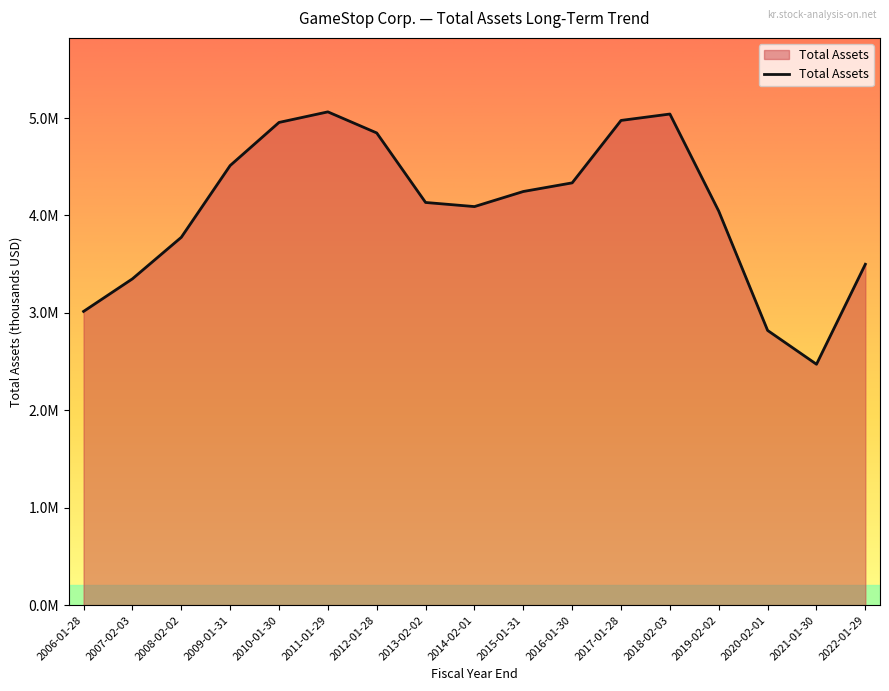

What is the sum of the values at 2019-02-02 and 2006-01-28?

7059419